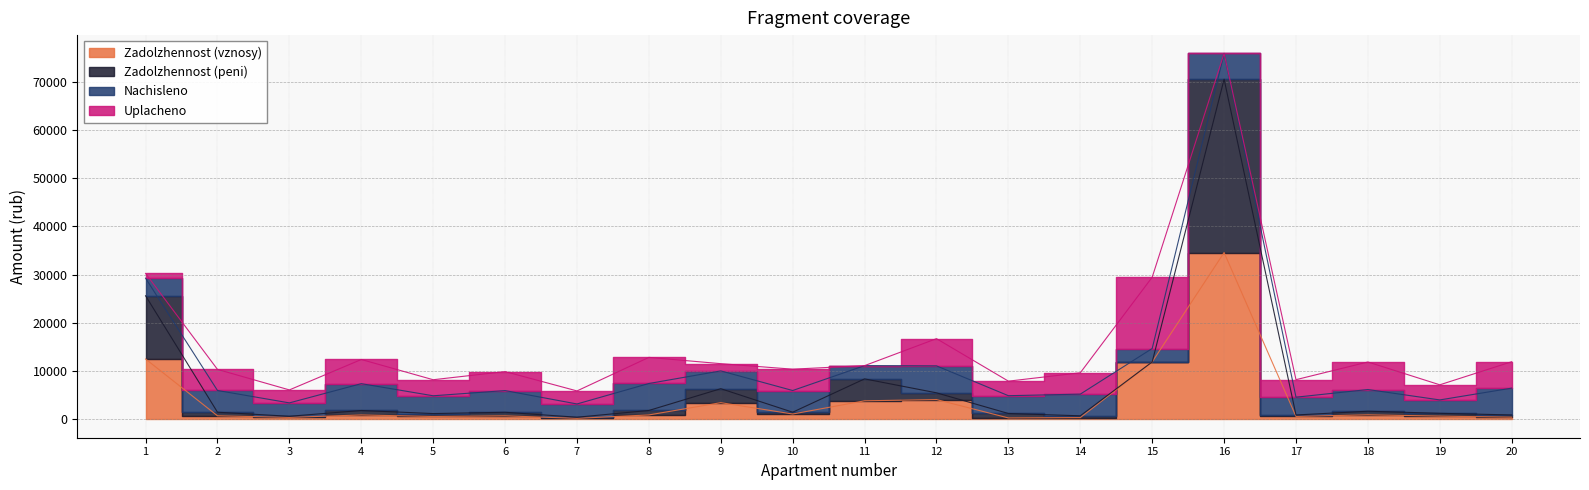

Where is the first local minimum for zadolzhennost?

3